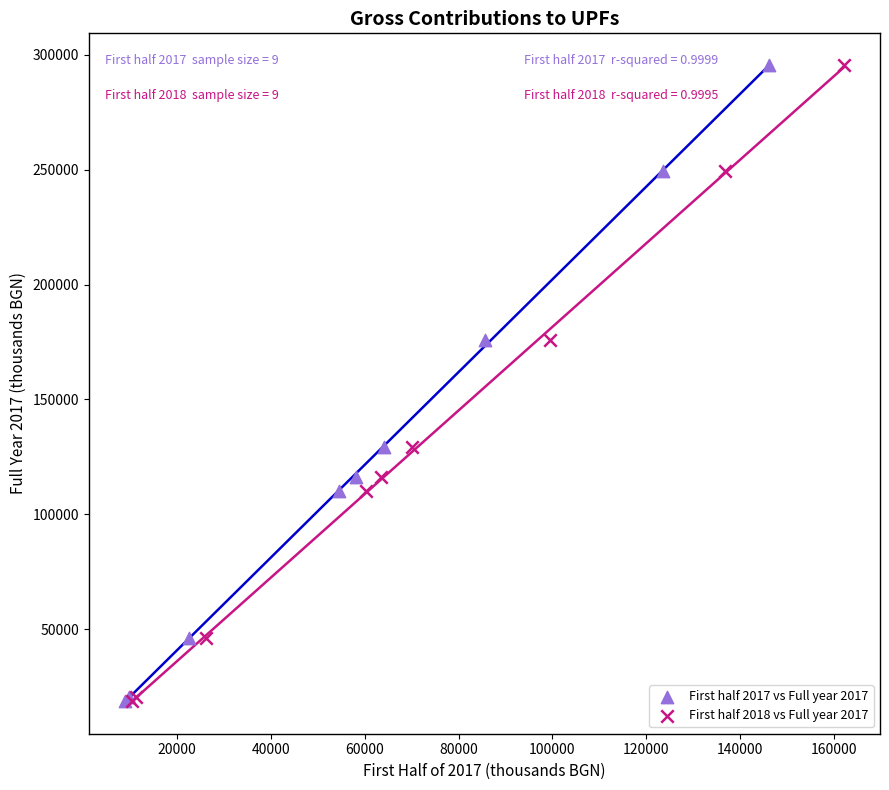

What are all the series names shown in the legend?

First half 2017 vs Full year 2017, First half 2018 vs Full year 2017